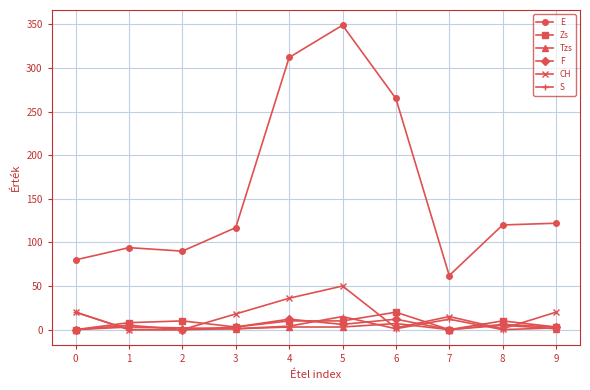

What are all the series names shown in the legend?

E, Zs, Tzs, F, CH, S